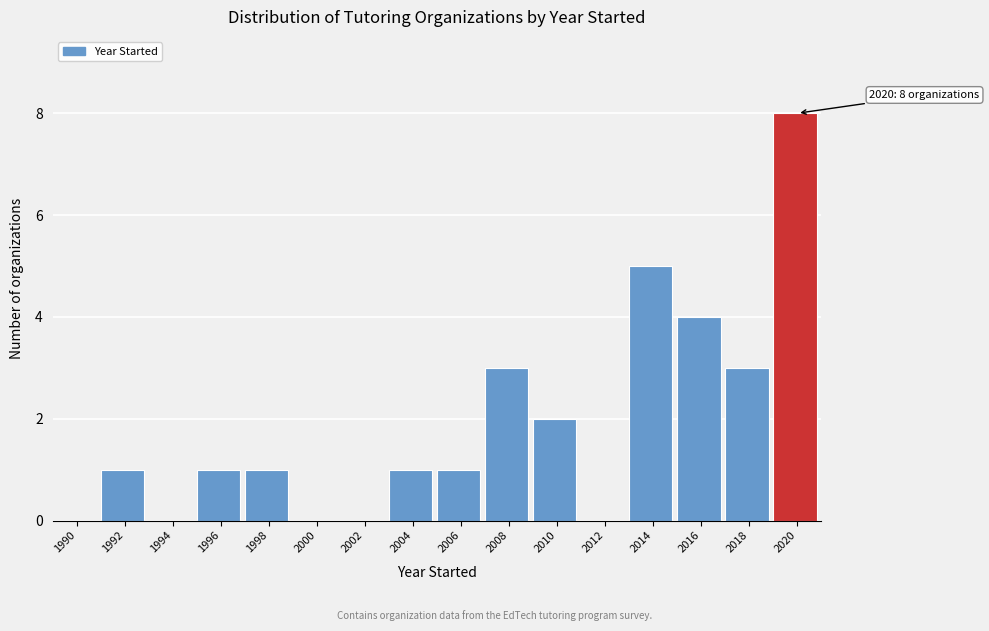

Reading left to right, transcribe all the data shown in this chart.

1990=0	1992=1	1994=0	1996=1	1998=1	2000=0	2002=0	2004=1	2006=1	2008=3	2010=2	2012=0	2014=5	2016=4	2018=3	2020=8